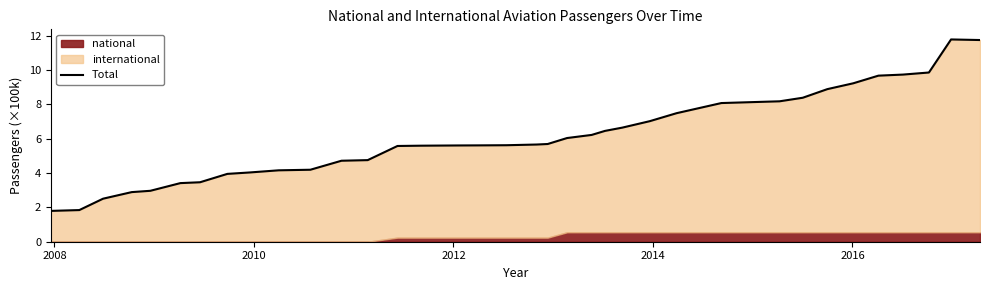

What is the average value?

6.1